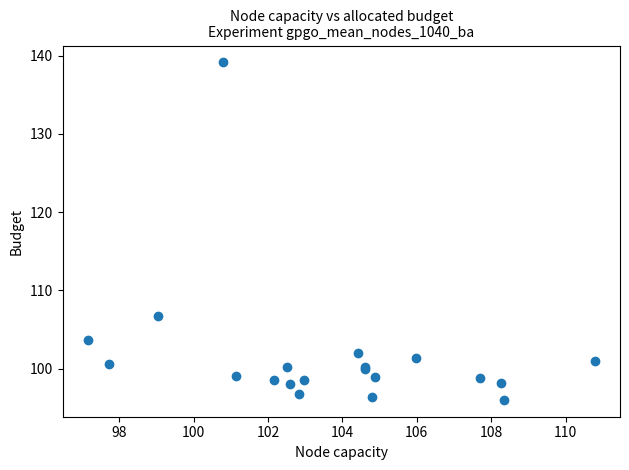

What Y value in the scatter plot is closest to 117?

106.8